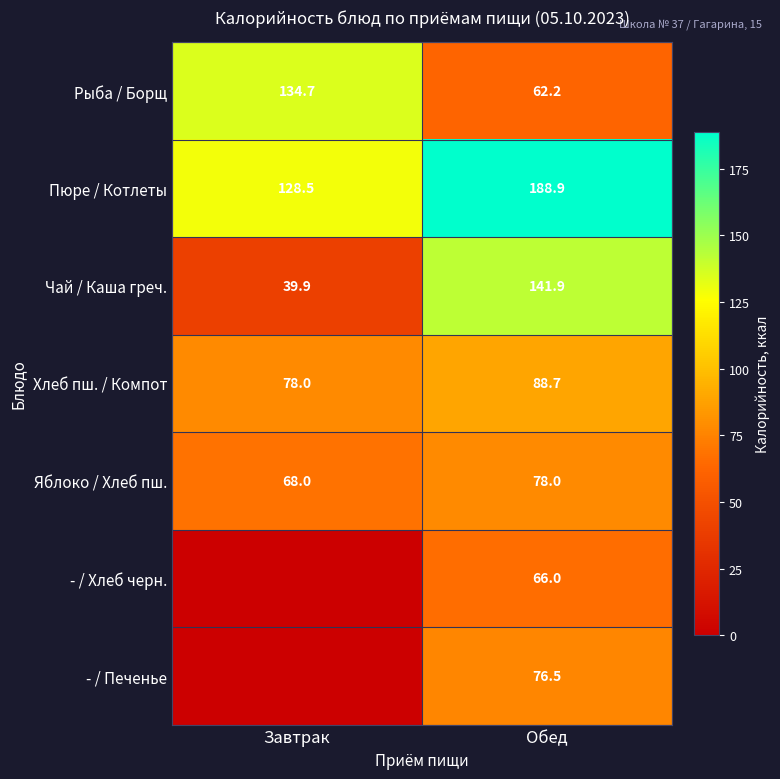

At which category is the sum across all series the highest?

Обед